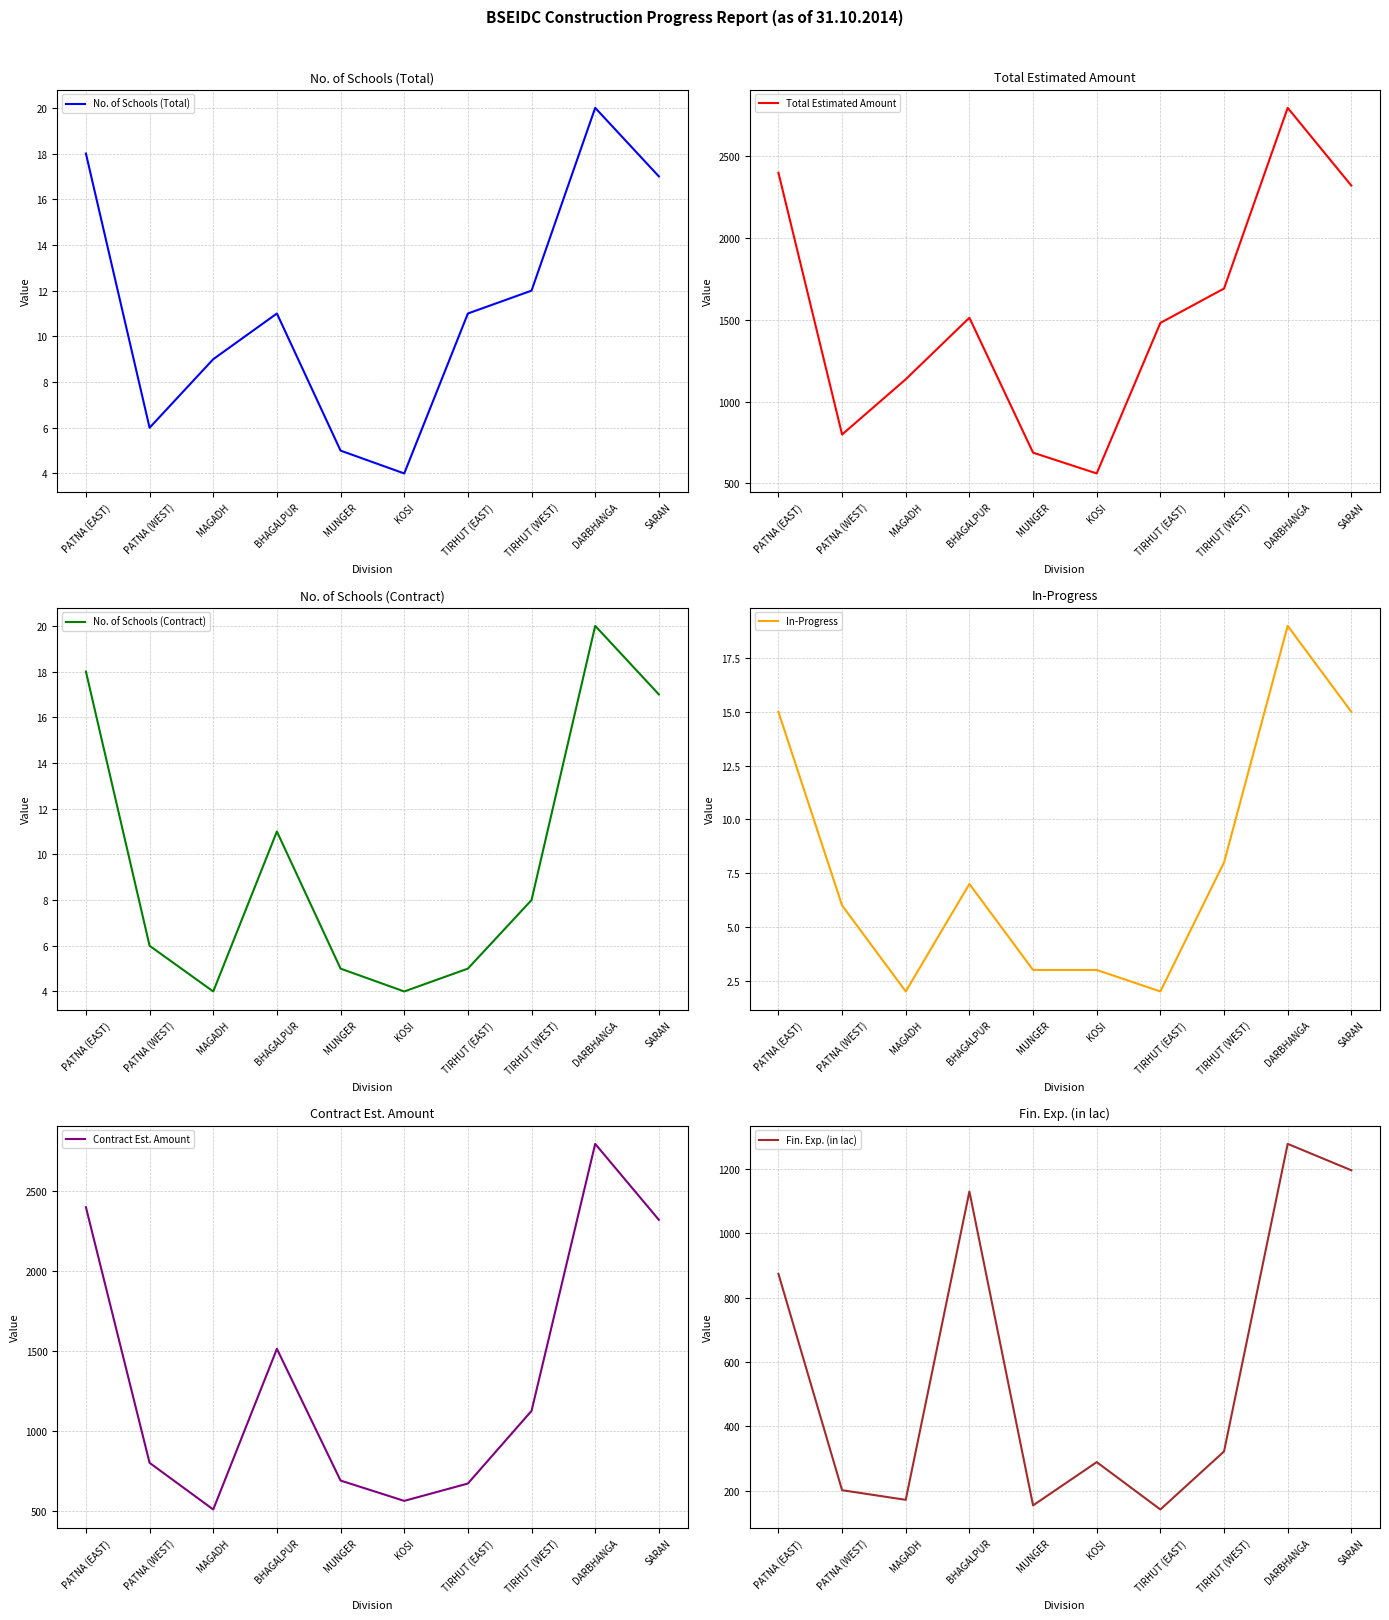

Where is Fin. Exp. (in lac) nearest to the value 709?

PATNA (EAST)